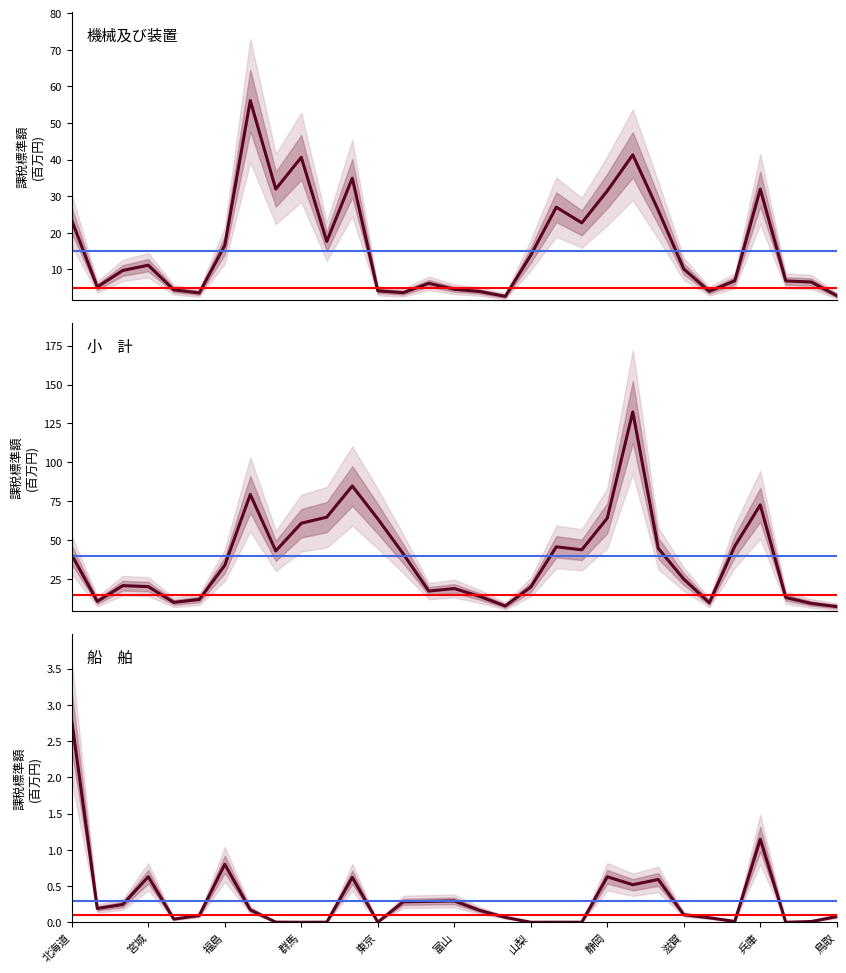

The 機械及び装置_課税標準額 series shows 10.1 at 滋賀. True or false?

True